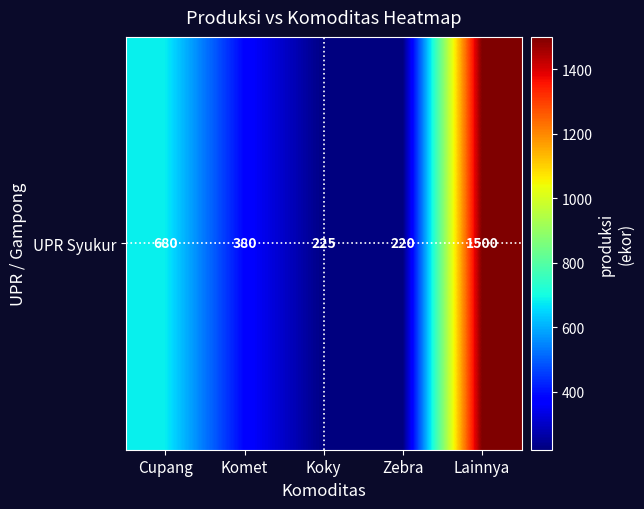

Where is the data nearest to the value 860?

Cupang